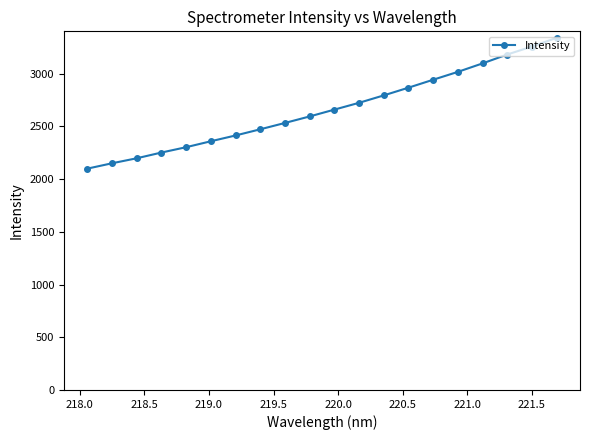

How many lines are shown in the chart?

1